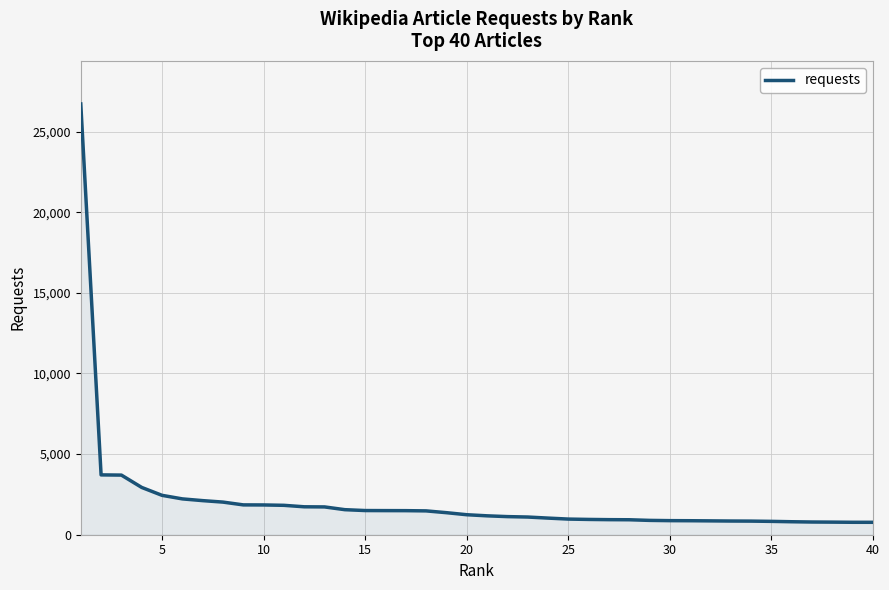

What is the difference between the maximum and minimum values?

25939